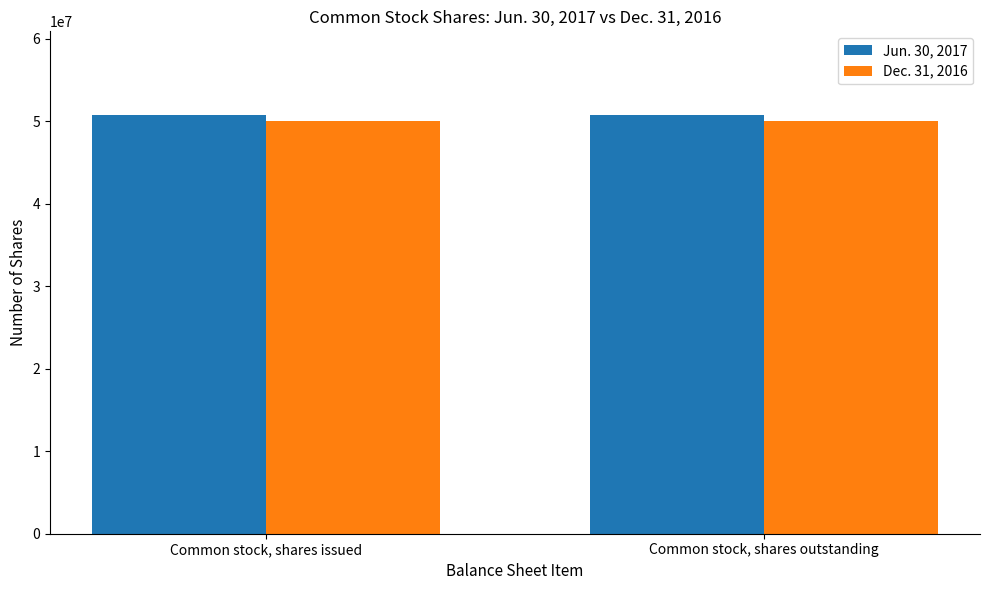

What is the label of the 2nd bar from the left?

Common stock, shares outstanding